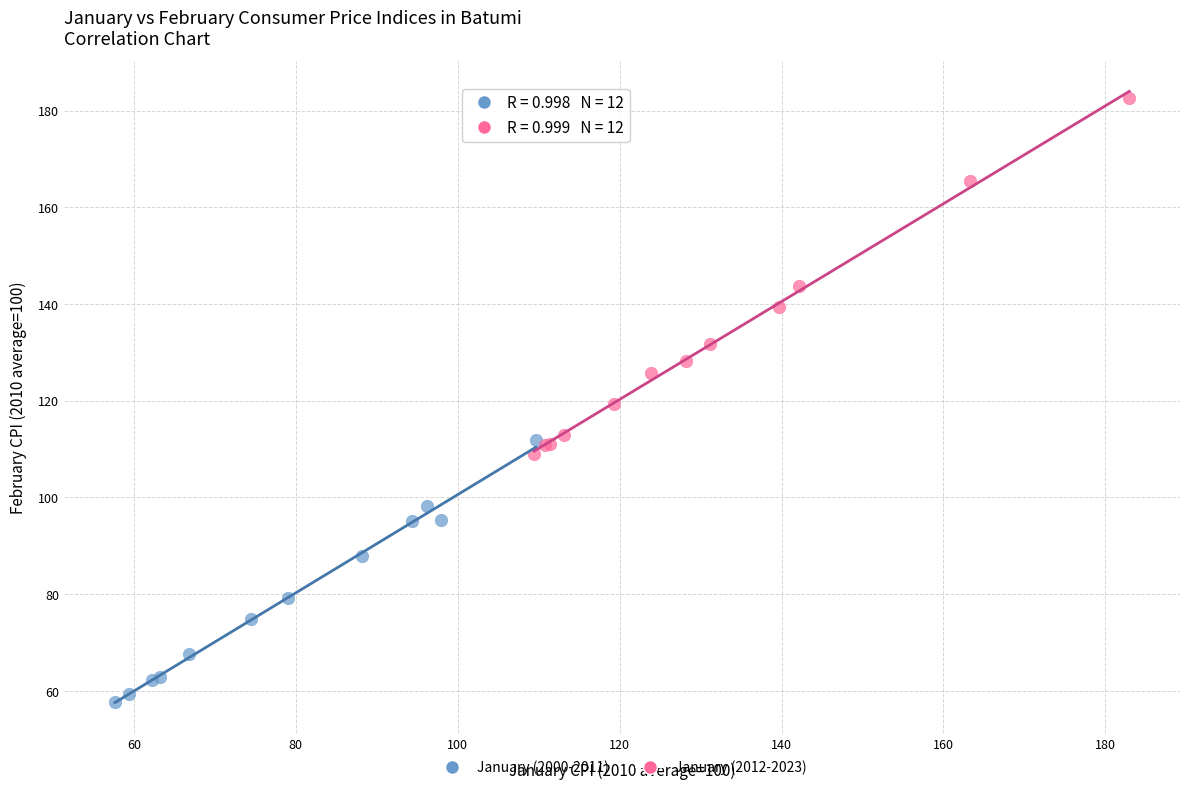

Which series reaches the maximum Y coordinate?

January (2012-2023)